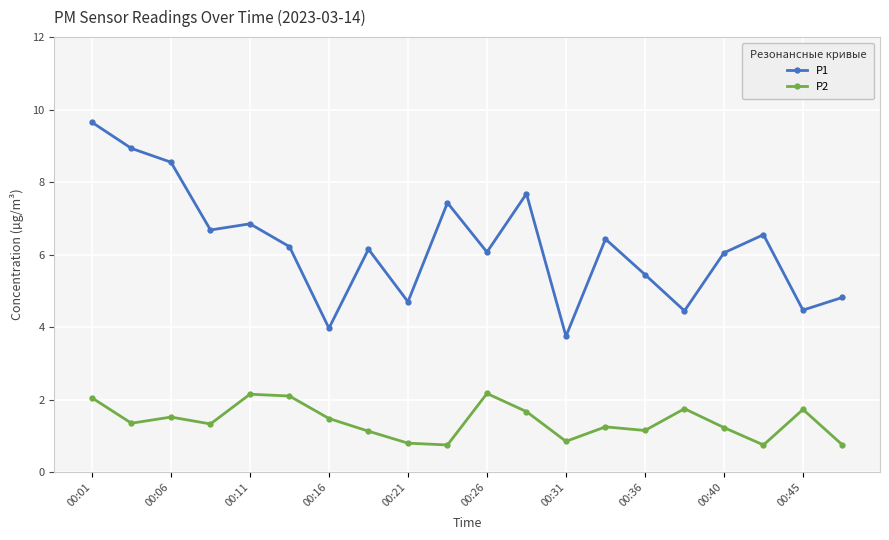

How many data points in P2 are less than 1?

5